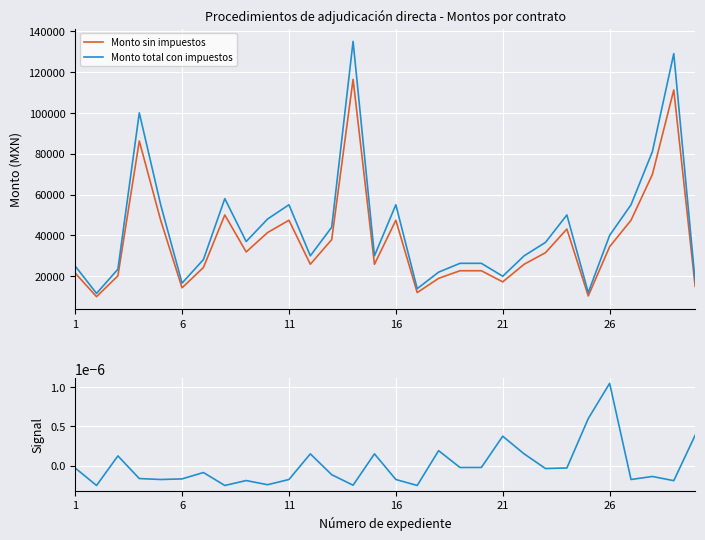

At 18, list the series in order from largest to smallest.

Monto total con impuestos, Monto sin impuestos, Diferencia relativa